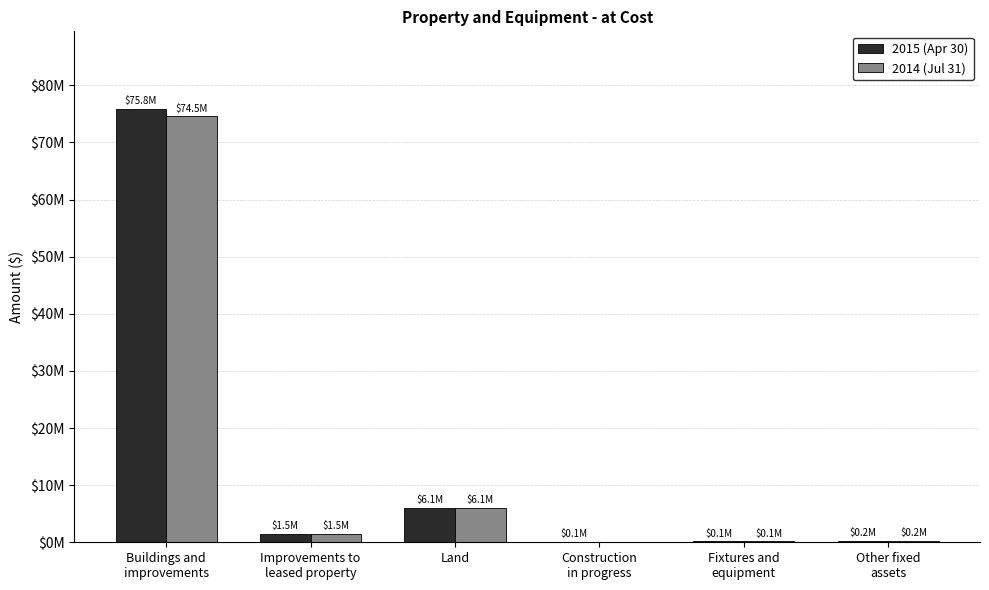

Does the chart contain stacked bars?

No